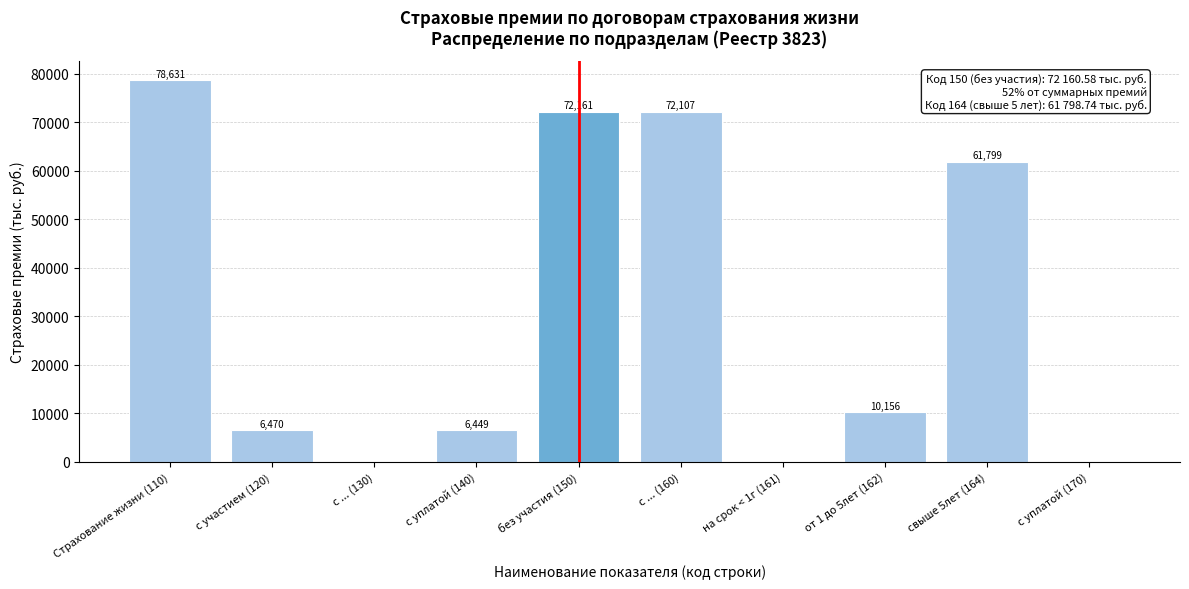

Is it true that the value at с ... (160) is 119166.5?

False